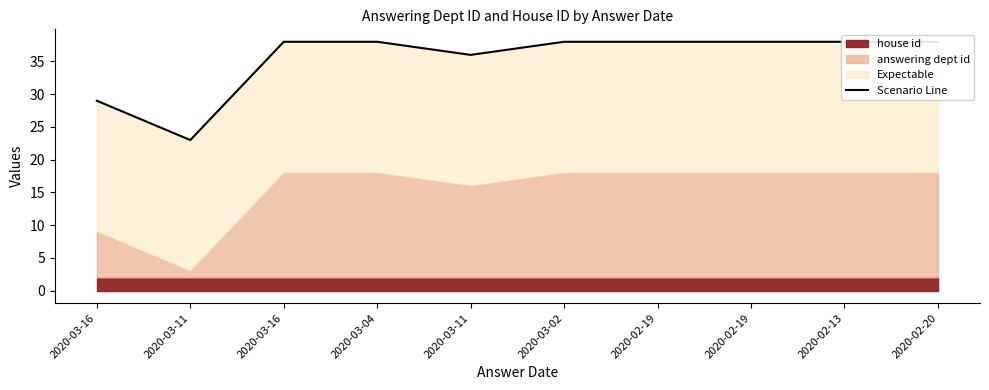

Count the values in the range 36 to 38.

8